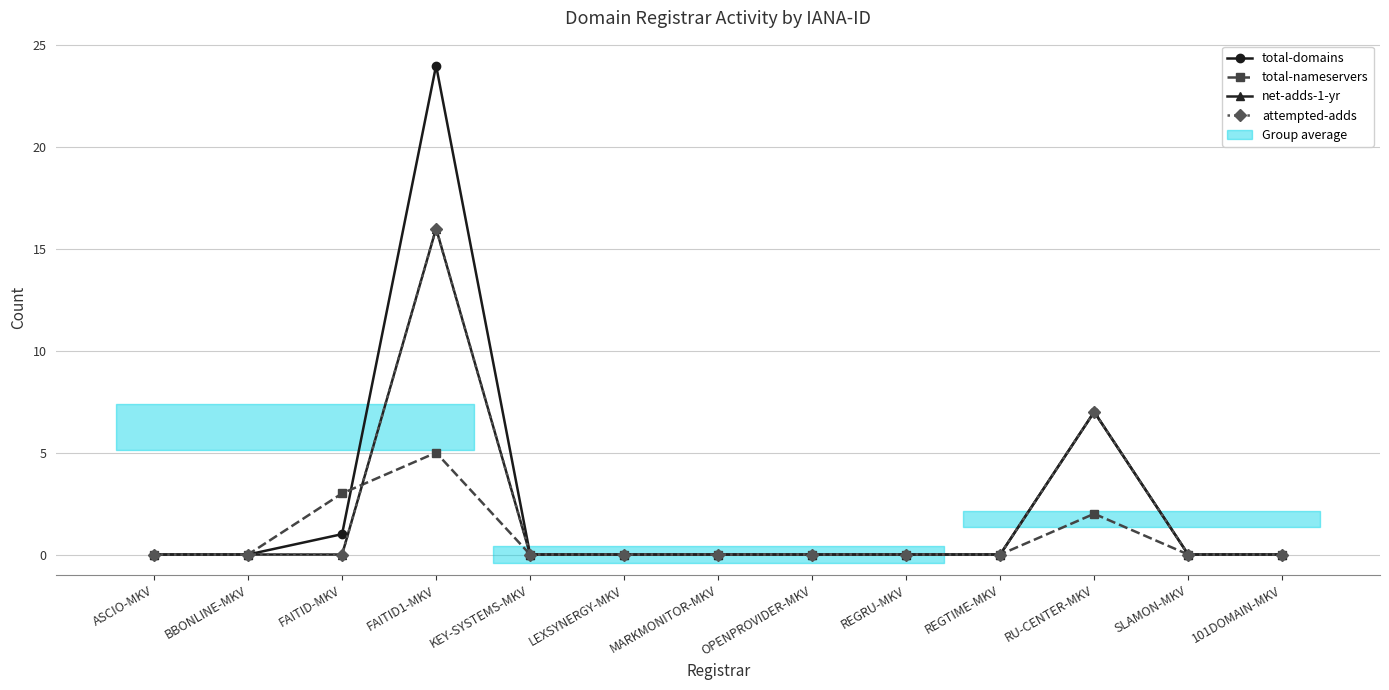

At how many categories does at least one series exceed 22?

1